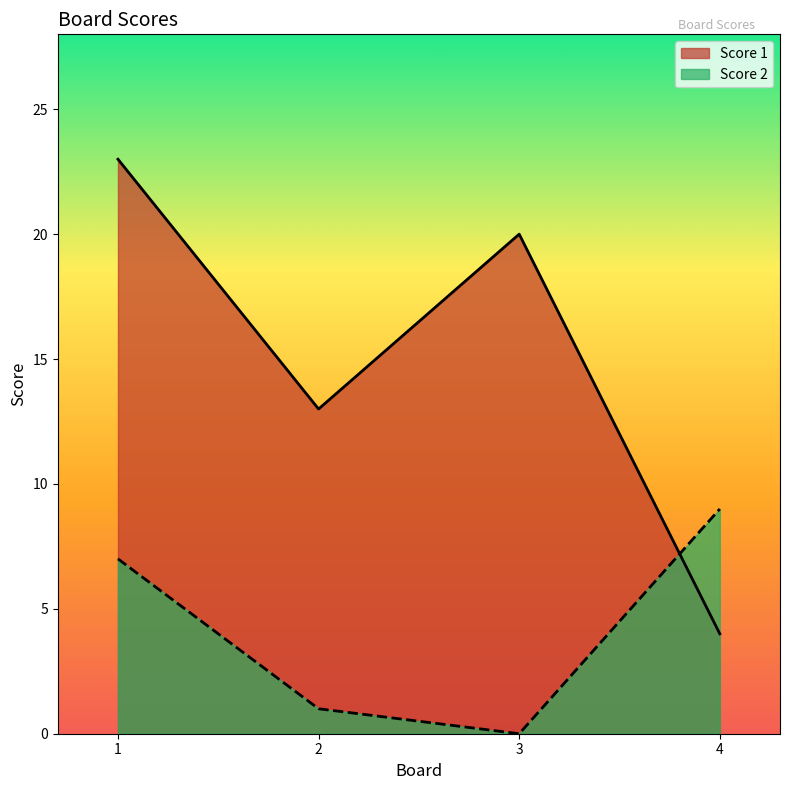

What is the highest value of the Score 1 series?

23